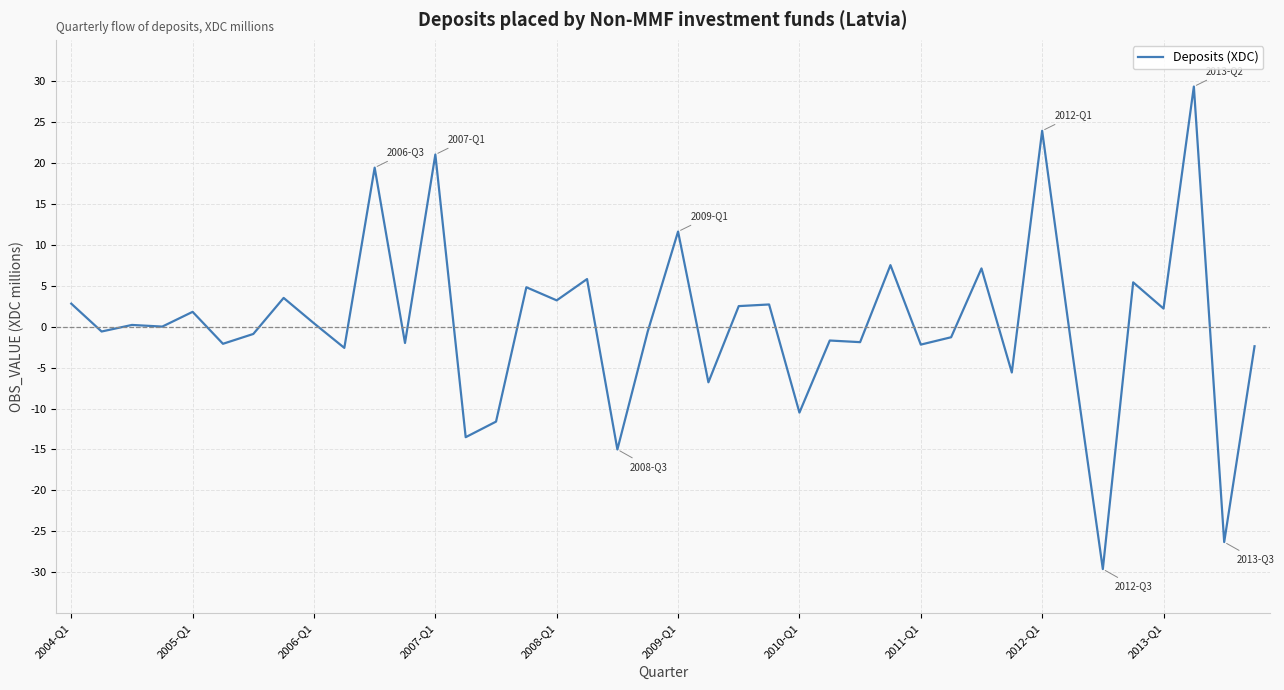

What is the difference between the maximum and minimum values?

58.9